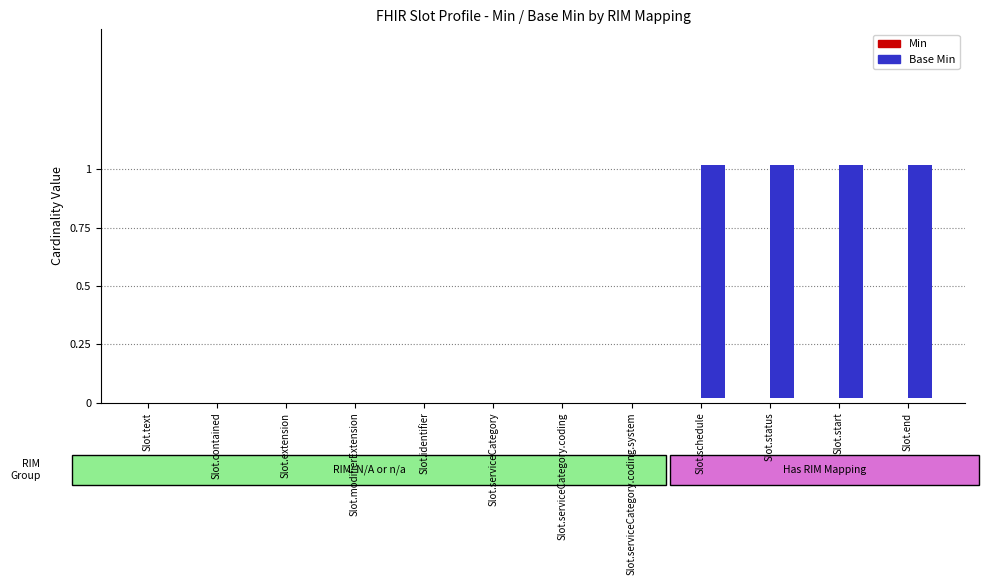

Is the value of Base Min at Slot.text greater than the value of Min at Slot.extension?

No